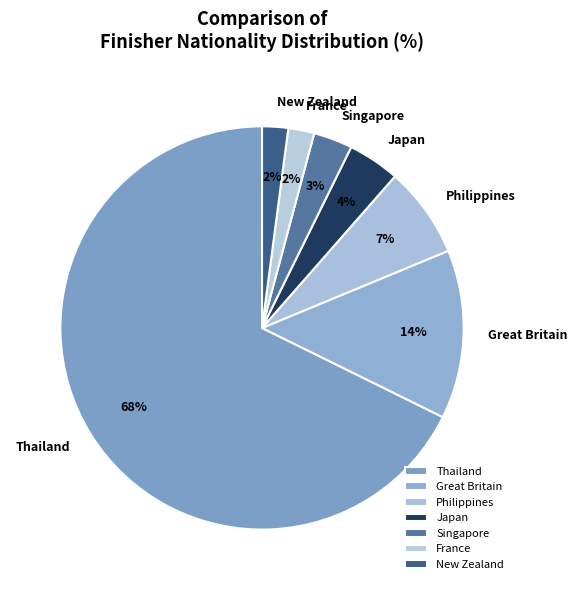

Count the number of slices in the pie.

7